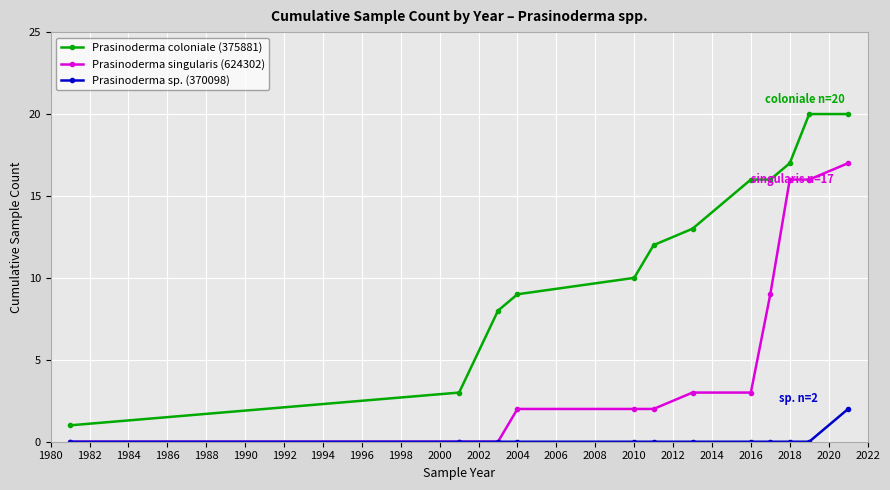

Reading left to right, extract all data points from this chart.

Prasinoderma coloniale (375881): 1	3	8	9	10	12	13	16	16	17	20	20
Prasinoderma singularis (624302): 0	0	0	2	2	2	3	3	9	16	16	17
Prasinoderma sp. (370098): 0	0	0	0	0	0	0	0	0	0	0	2